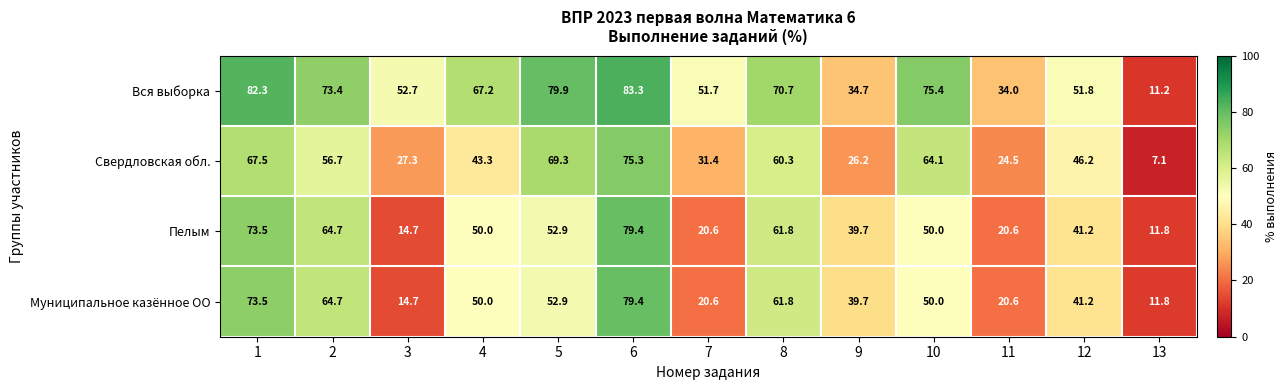

Read the Пелым value at 6.

79.4